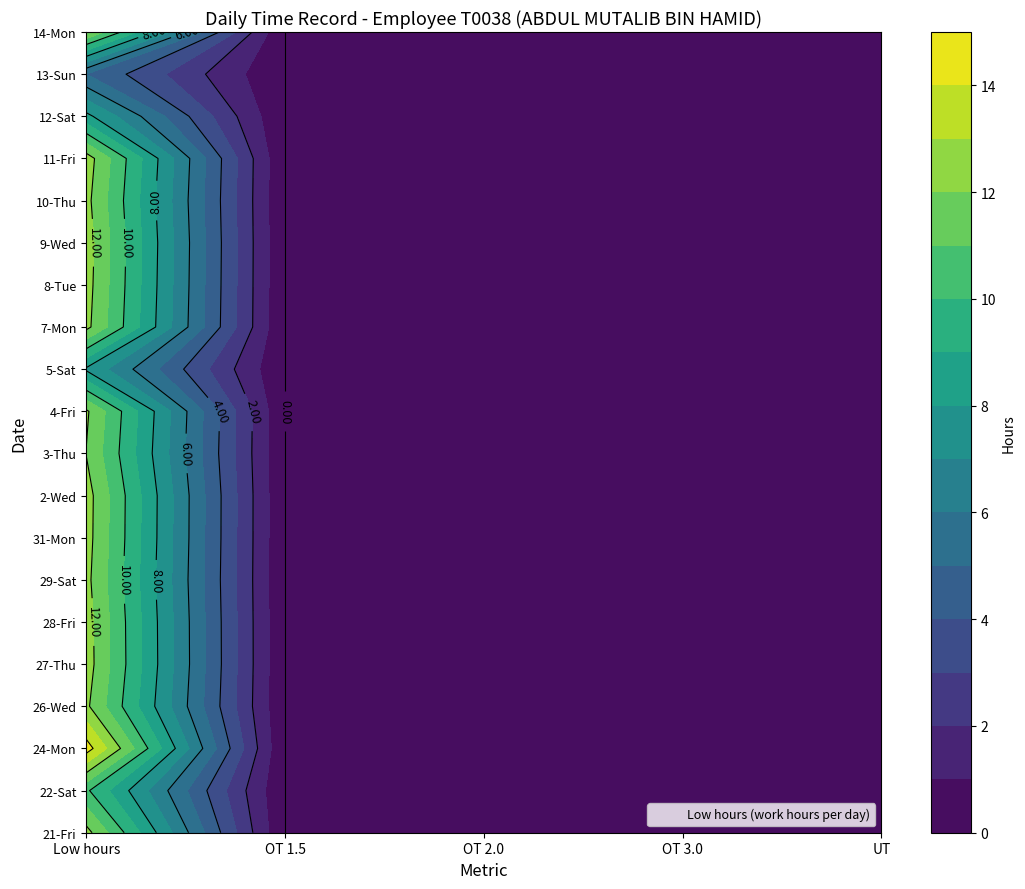

At OT 1.5, list the series in order from largest to smallest.

21-Fri, 22-Sat, 24-Mon, 26-Wed, 27-Thu, 28-Fri, 29-Sat, 31-Mon, 2-Wed, 3-Thu, 4-Fri, 5-Sat, 7-Mon, 8-Tue, 9-Wed, 10-Thu, 11-Fri, 12-Sat, 13-Sun, 14-Mon